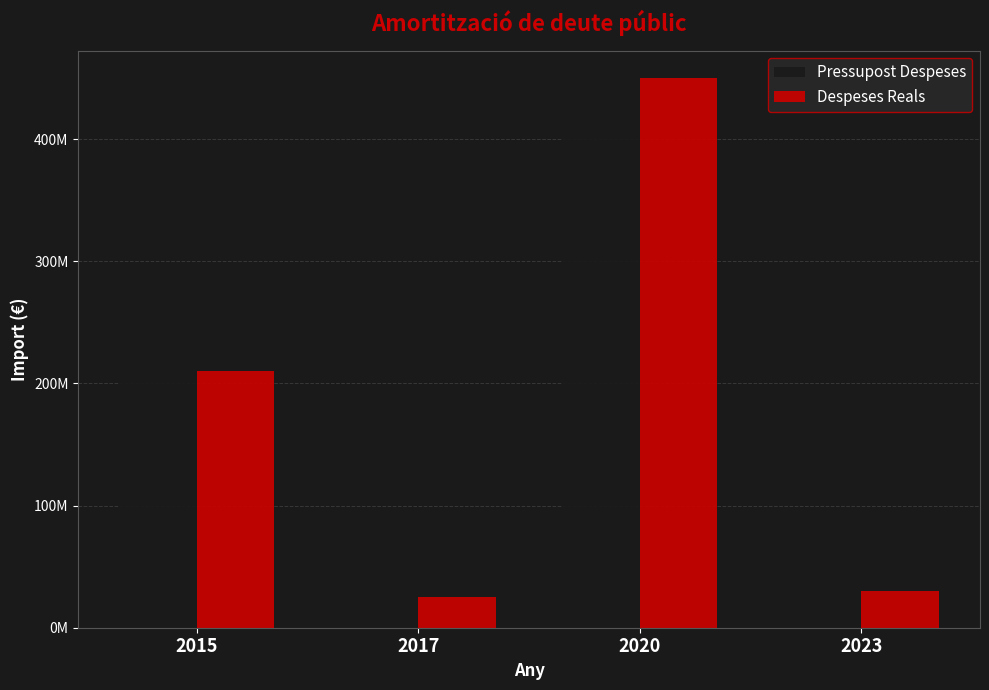

Reading right to left, list all the values displayed in this chart.

Pressupost Despeses: 2023=30000000	2020=450000000	2017=25000000	2015=210000000
Despeses Reals: 2023=30000000	2020=450000000	2017=25000000	2015=210000000